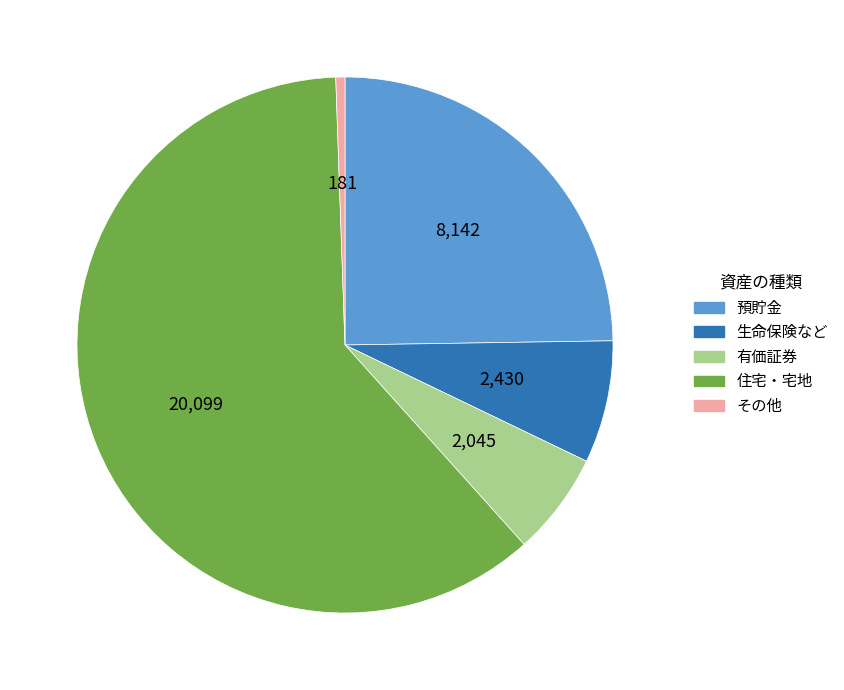

Which category has the biggest portion of the pie?

住宅・宅地